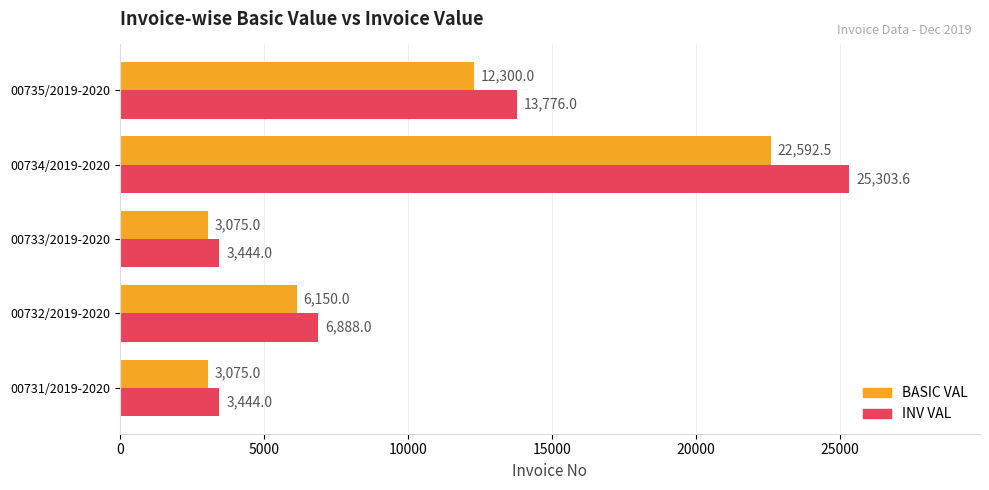

True or false: BASIC VAL has a value of 29974.4 at 00734/2019-2020.

False